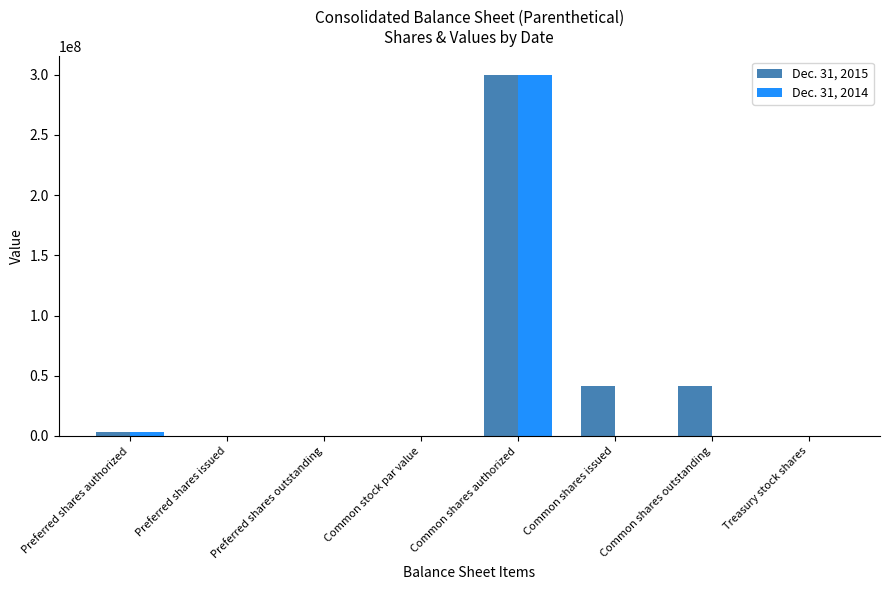

What is the sum of all Dec. 31, 2015 values?

385858028.0